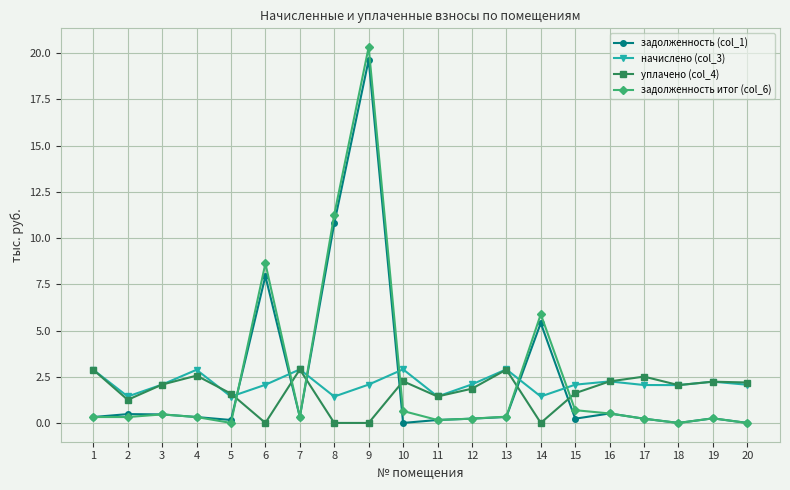

The value of задолженность итог (col_6) at 4 is 0.3. True or false?

True